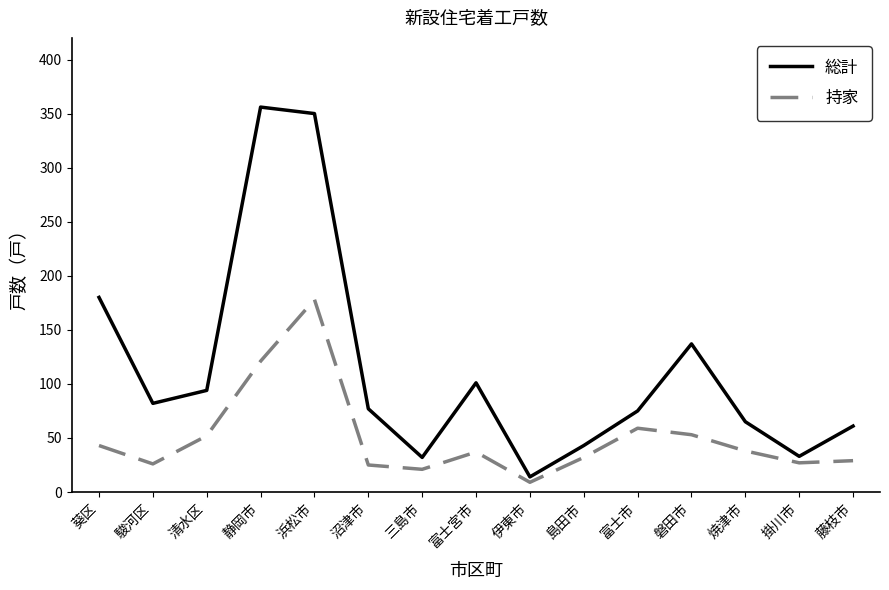

Between 三島市 and 伊東市, which series saw the biggest shift?

総計